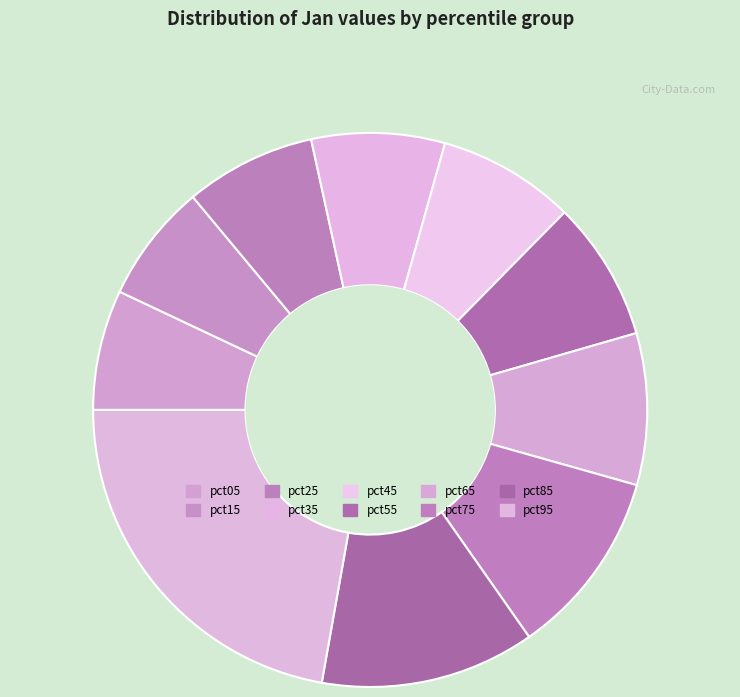

Is it true that pct35 is 8% of the pie?

True